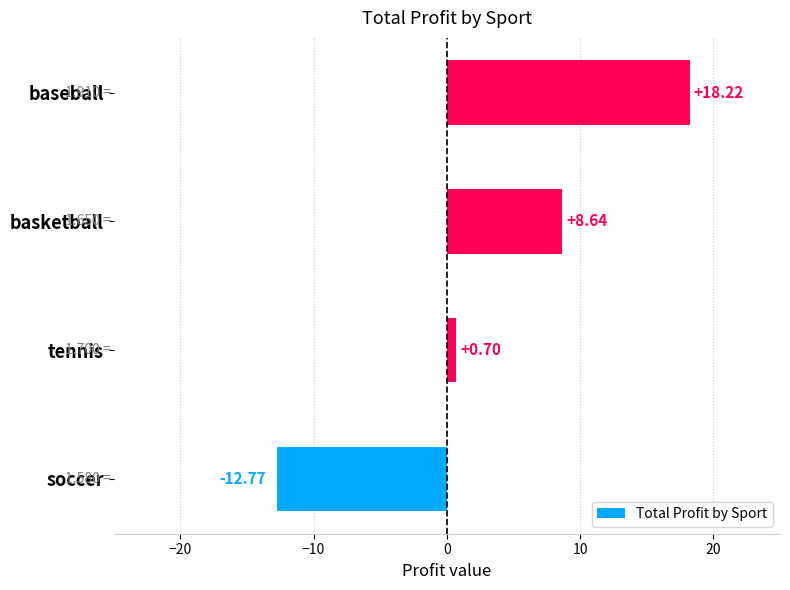

Which category has the lowest value across all series?

soccer